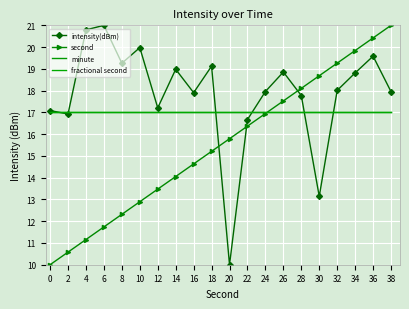

What is the total value across all series at 34?

72.7